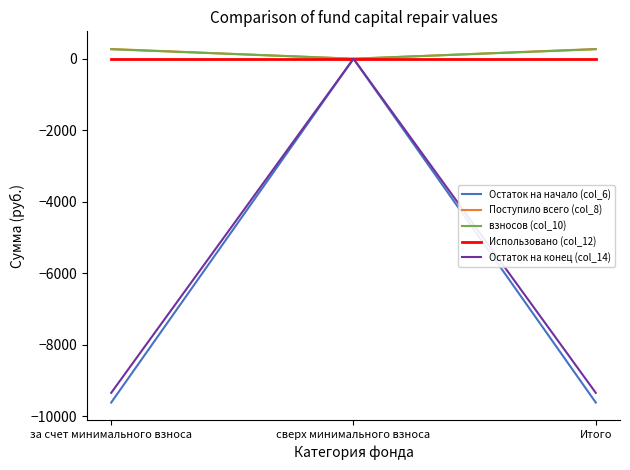

How many lines are shown in the chart?

5